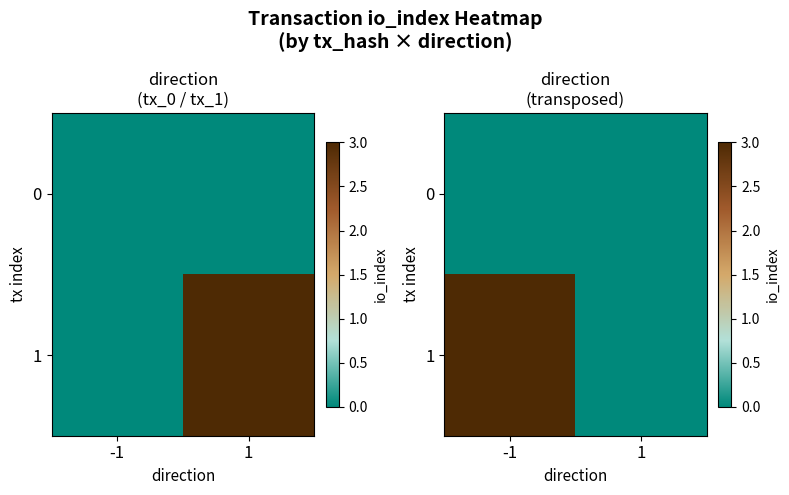

Where is 0 nearest to the value 0?

-1